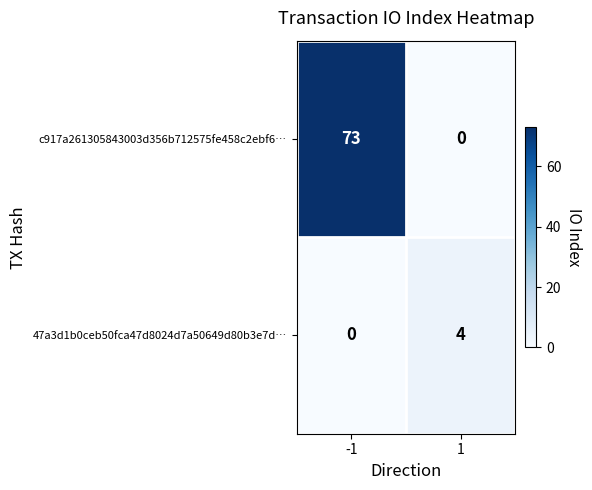

What is the total value across all series at 1?

4